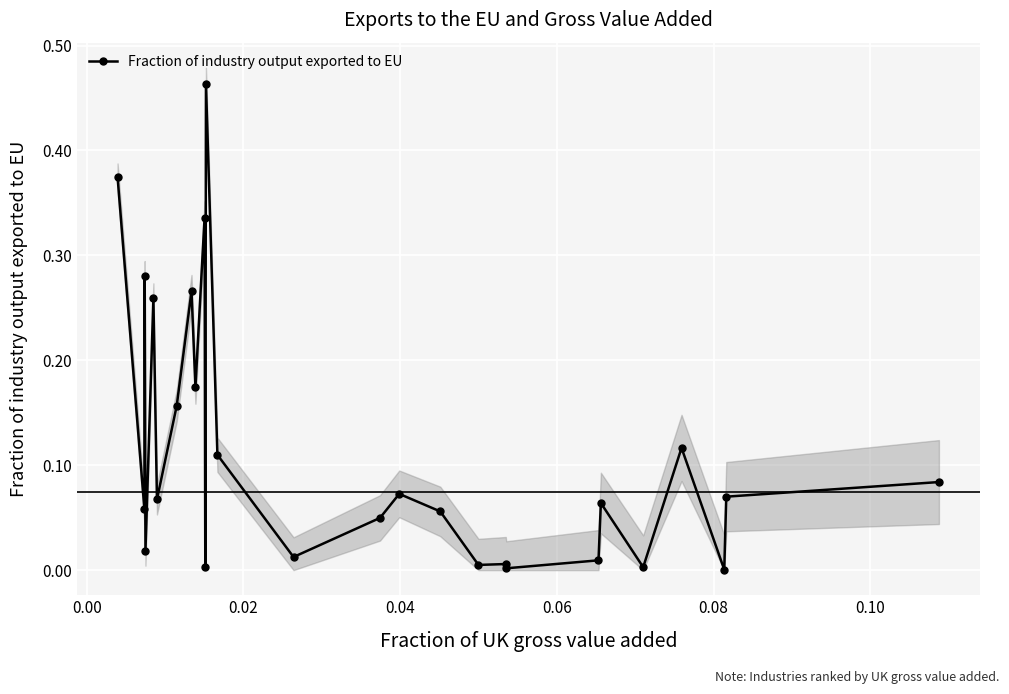

True or false: Fraction of industry output exported to EU has more than 1 interior local peaks.

True